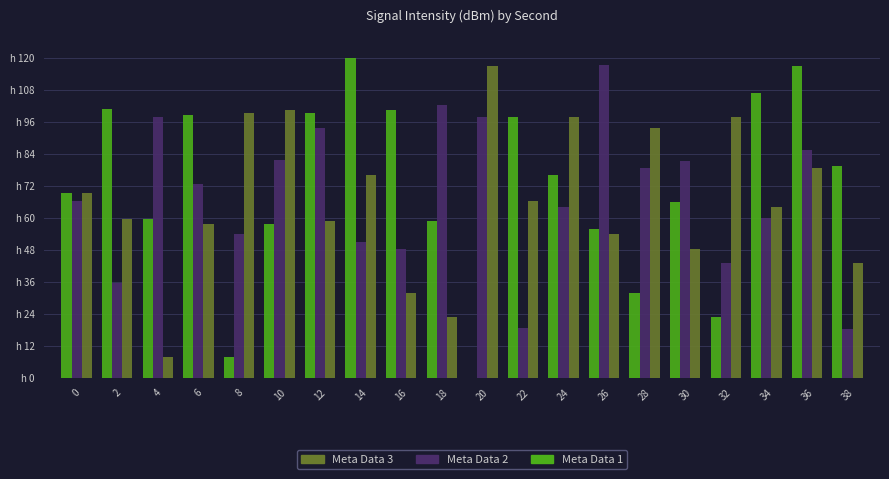

What are all the series names shown in the legend?

Meta Data 3, Meta Data 2, Meta Data 1